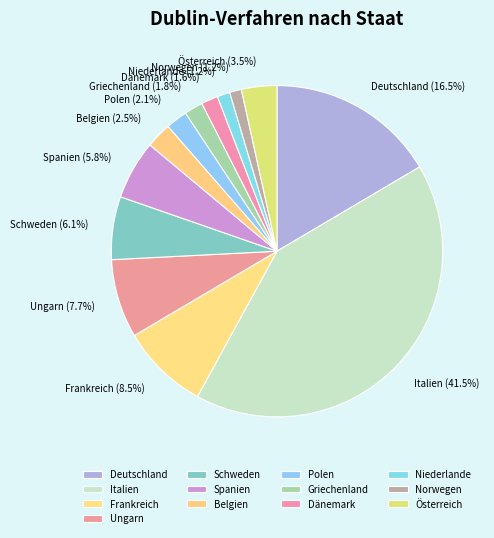

Between Norwegen and Belgien, which is larger?

Belgien